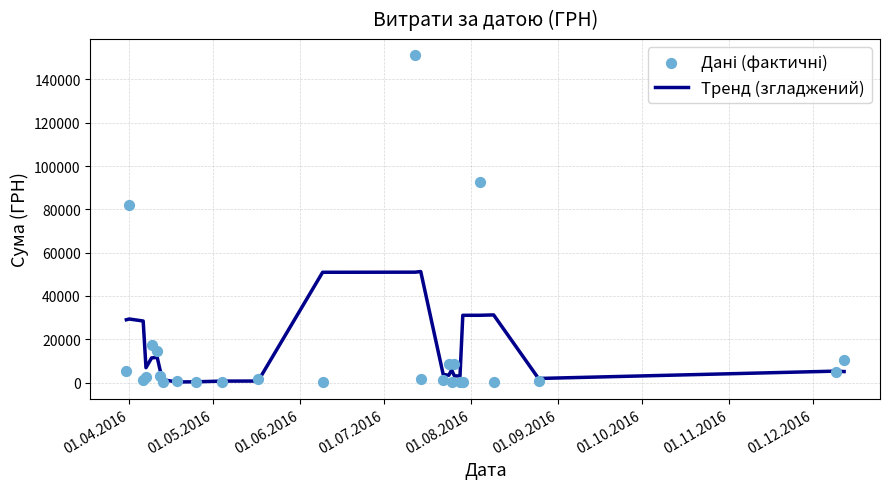

Which series contains the highest Y value?

Дані (фактичні)